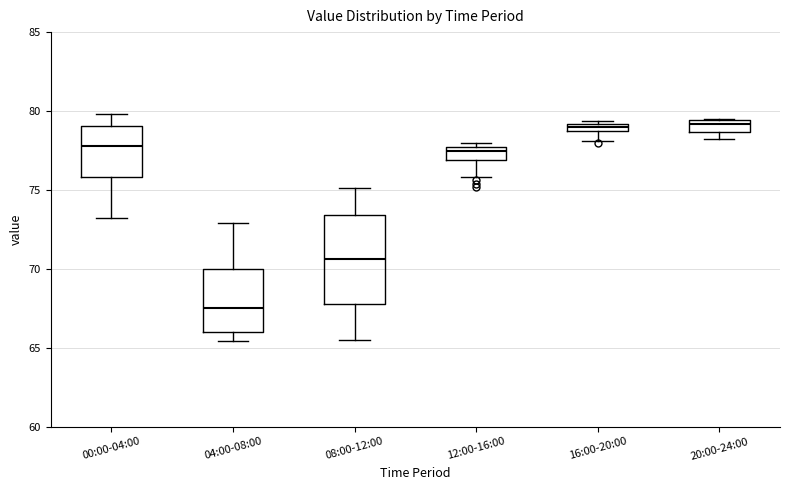

Which box's median line is the lowest?

04:00-08:00